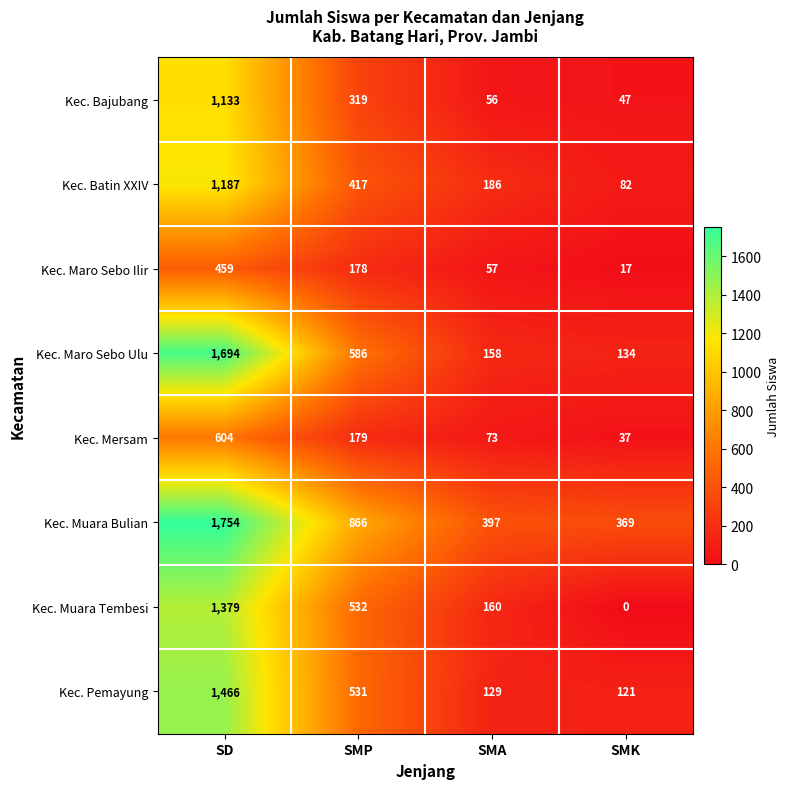

What is the difference between the Kec. Pemayung values at SD and SMA?

1337